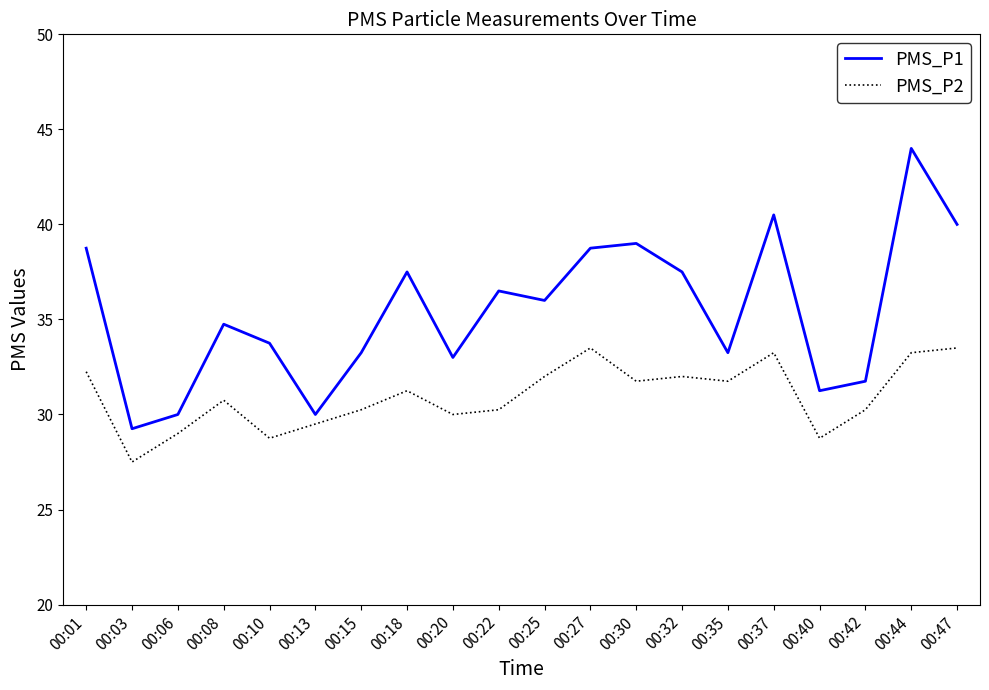

At which category is the sum across all series the highest?

00:44